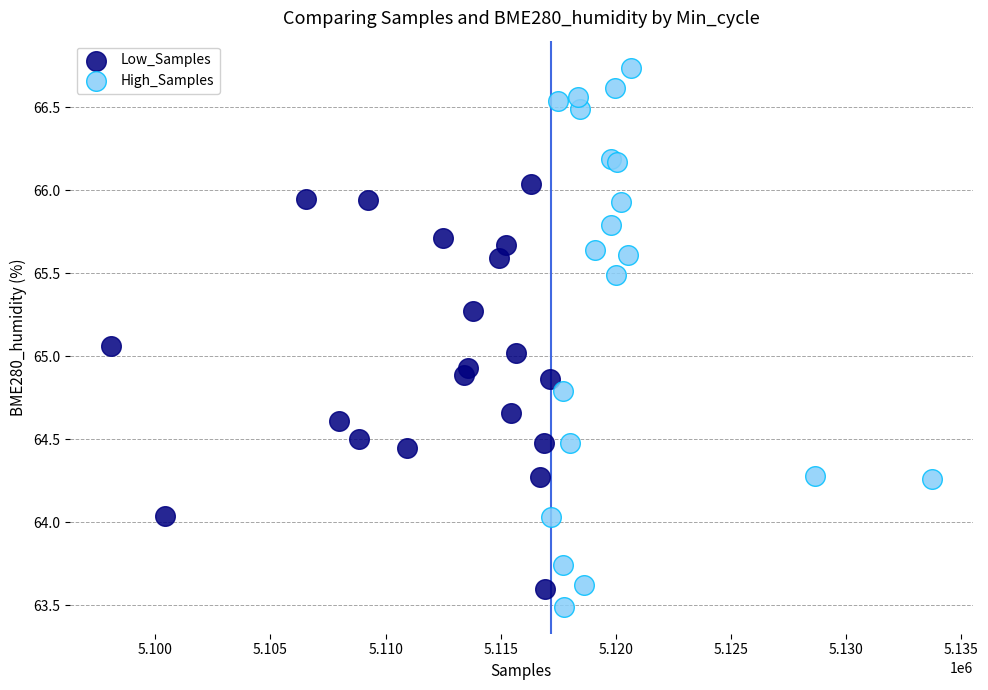

What are all the series names shown in the legend?

Low_Samples, High_Samples